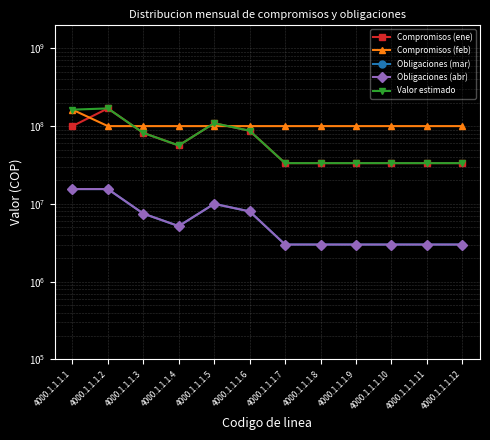

Is this an area chart (filled region under the line)?

No